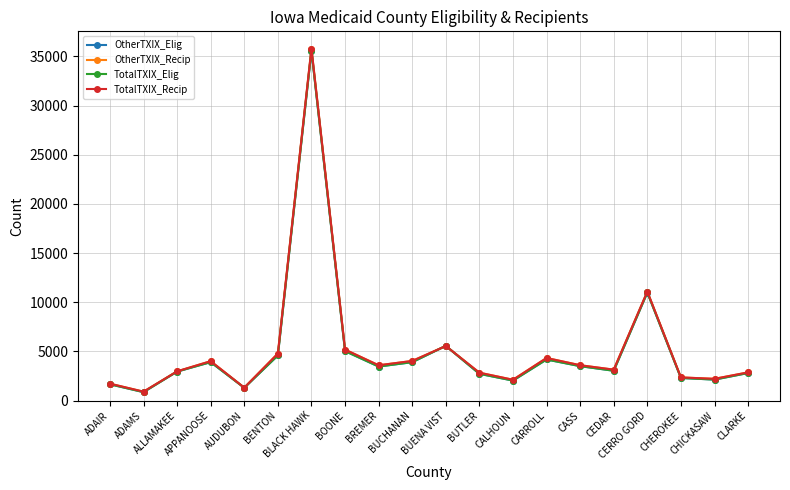

In TotalTXIX_Recip, how many points are higher than both neighbors (excluding endpoints)?

5